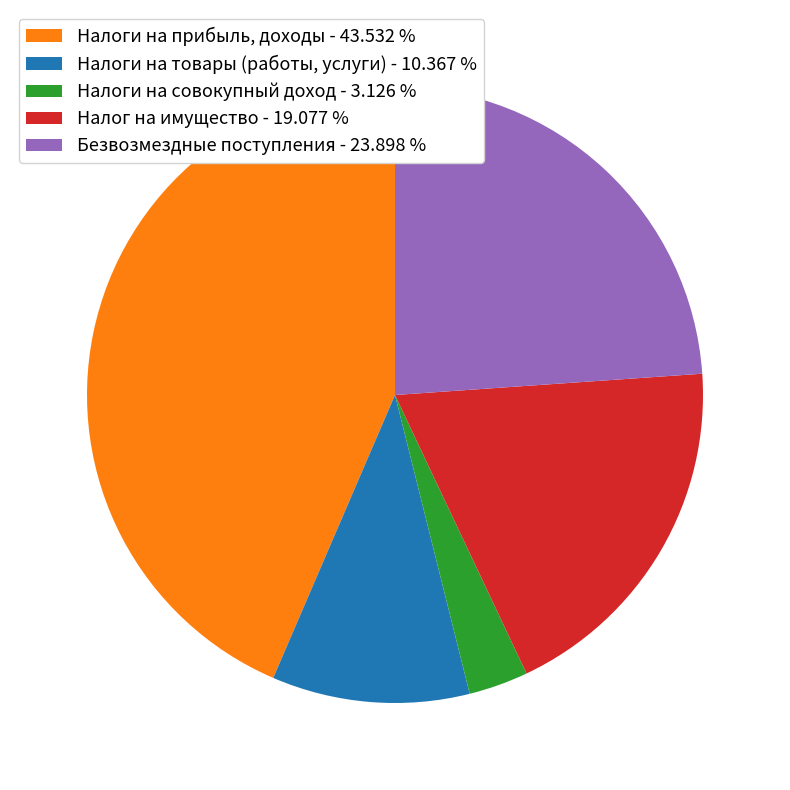

Between Налог на имущество - 19.077 % and Налоги на товары (работы, услуги) - 10.367 %, which is larger?

Налог на имущество - 19.077 %